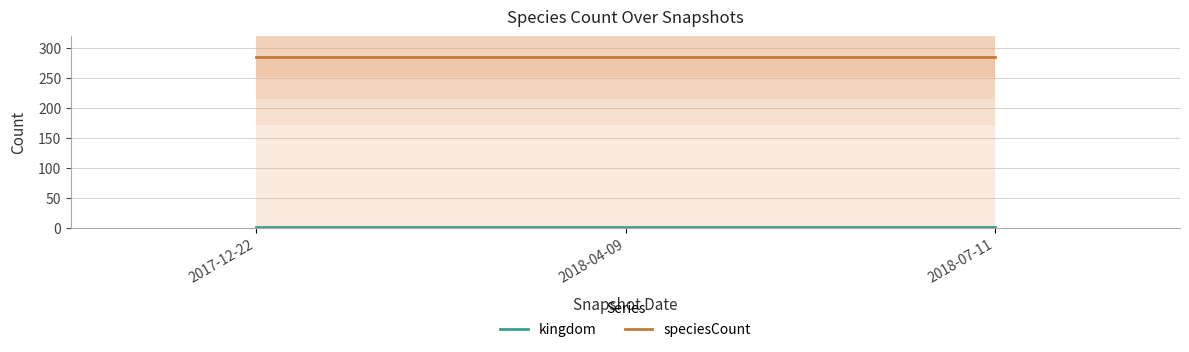

What is the label of the 3rd point from the left?

2018-07-11